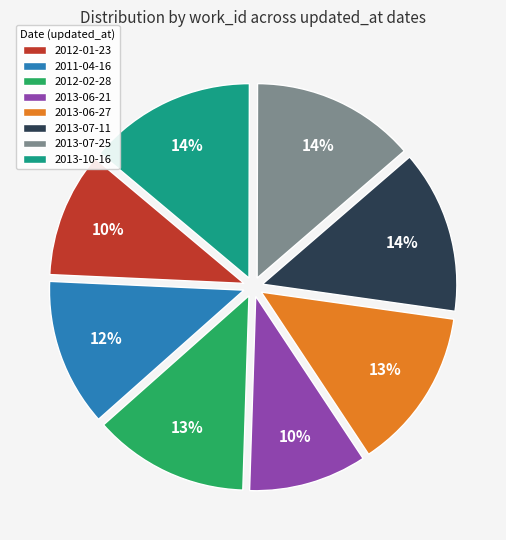

Count the number of slices in the pie.

8